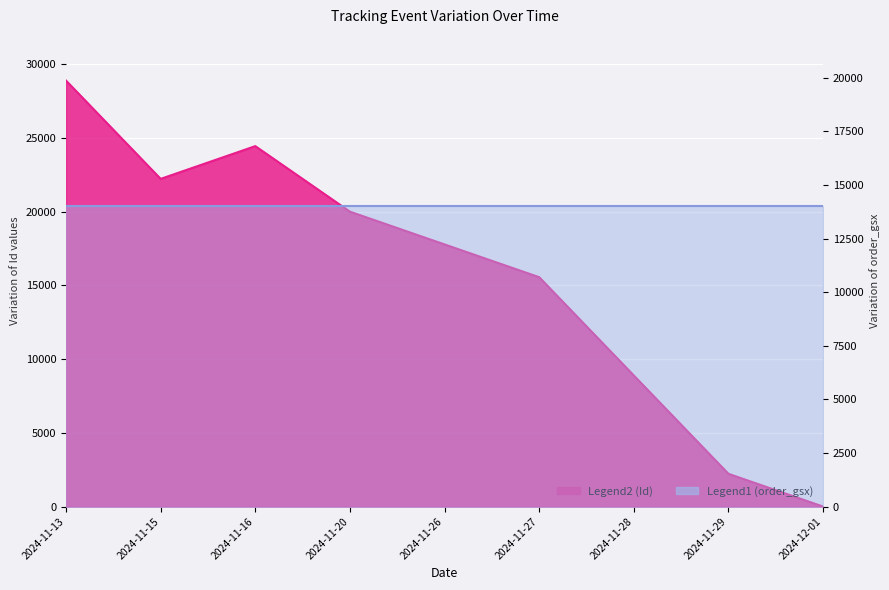

True or false: the data has more than 0 interior local peaks.

True